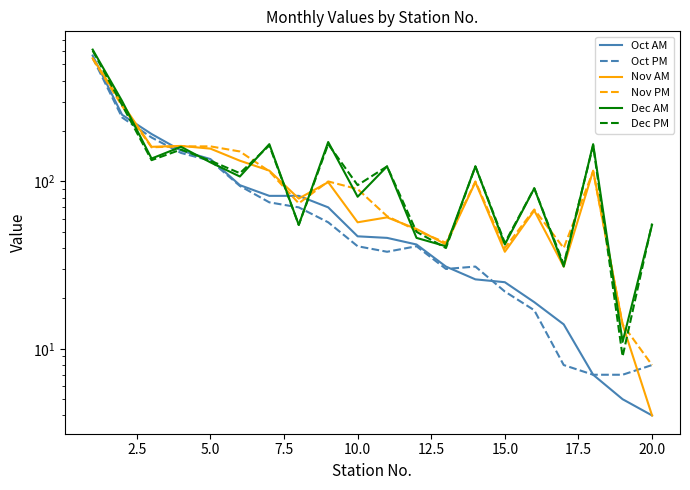

What are all the series names shown in the legend?

Oct AM, Oct PM, Nov AM, Nov PM, Dec AM, Dec PM